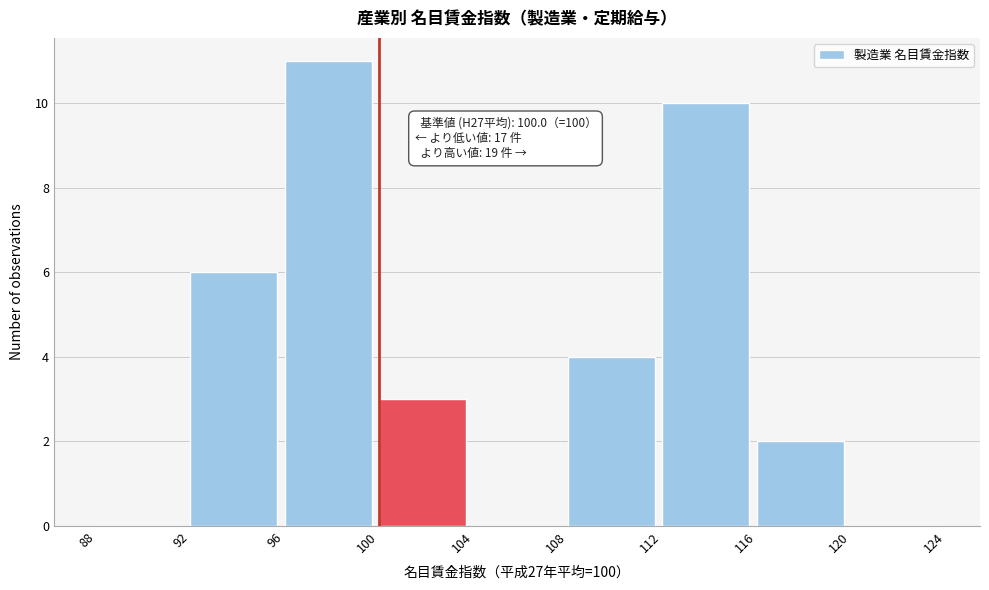

Which range on the x-axis has the tallest bar?

96 to 100